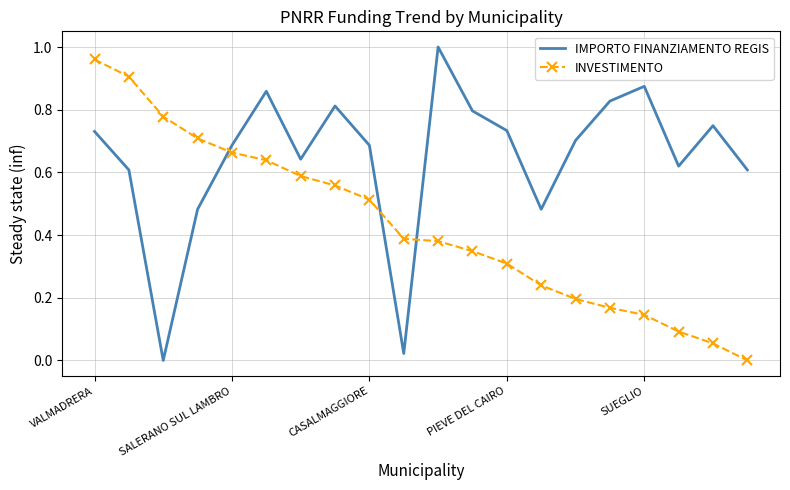

After their last crossing, which series has the higher values: IMPORTO FINANZIAMENTO REGIS or INVESTIMENTO?

IMPORTO FINANZIAMENTO REGIS